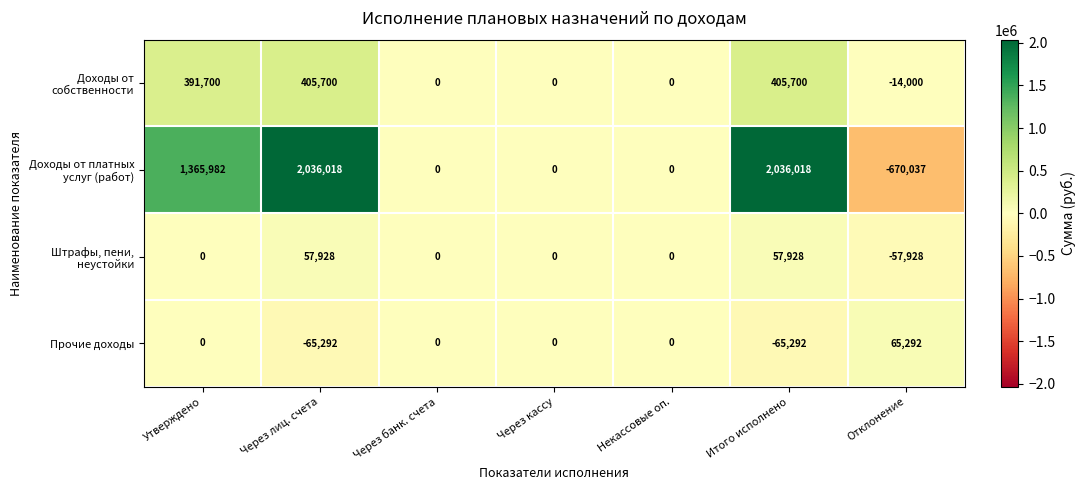

Count the Прочие доходы values in the range -65292 to 0.

6